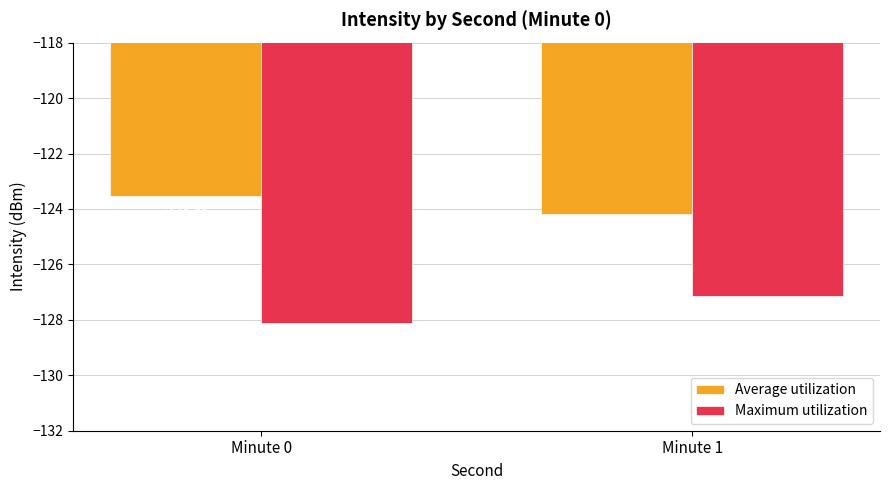

Does the chart contain any negative values?

Yes